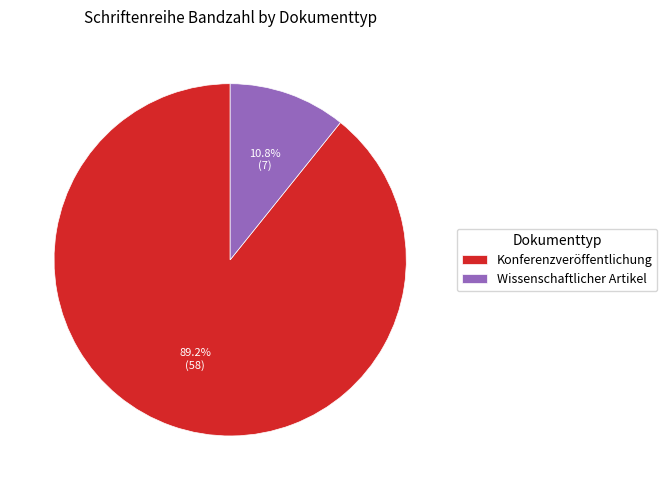

Which slice is the largest?

Konferenzveröffentlichung